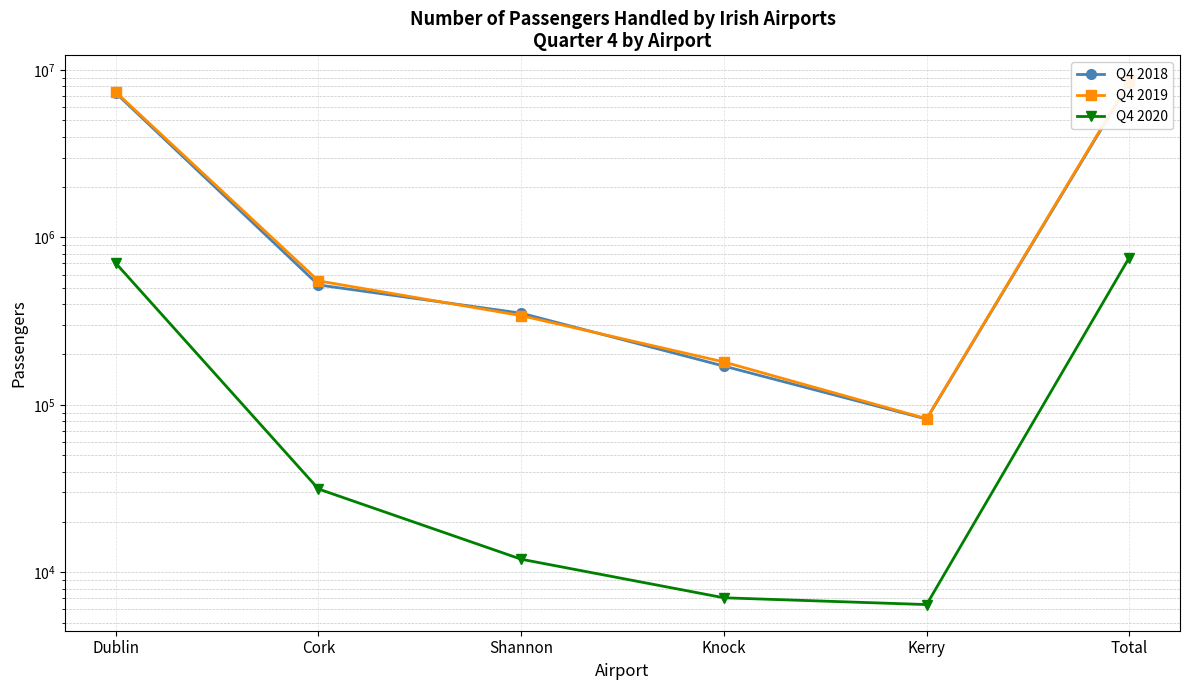

Between which two adjacent categories do Q4 2019 and Q4 2018 first intersect?

Cork and Shannon